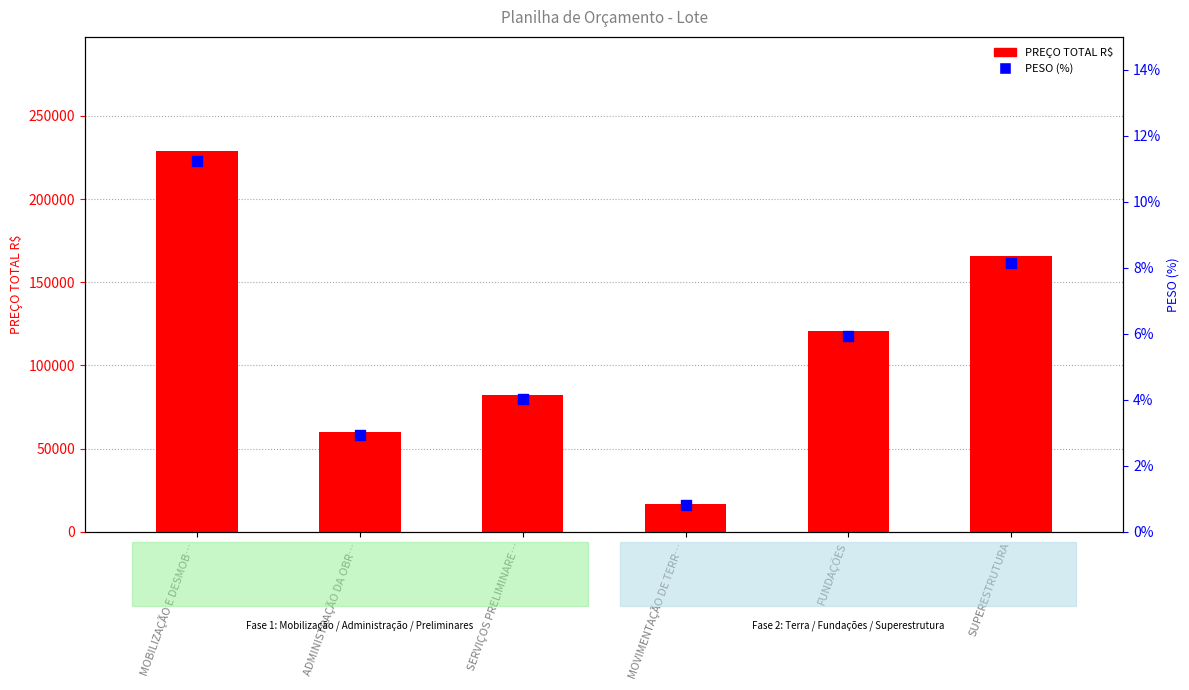

What is the total value across all series at ADMINISTRAÇÃO DA OBR…?

59739.9